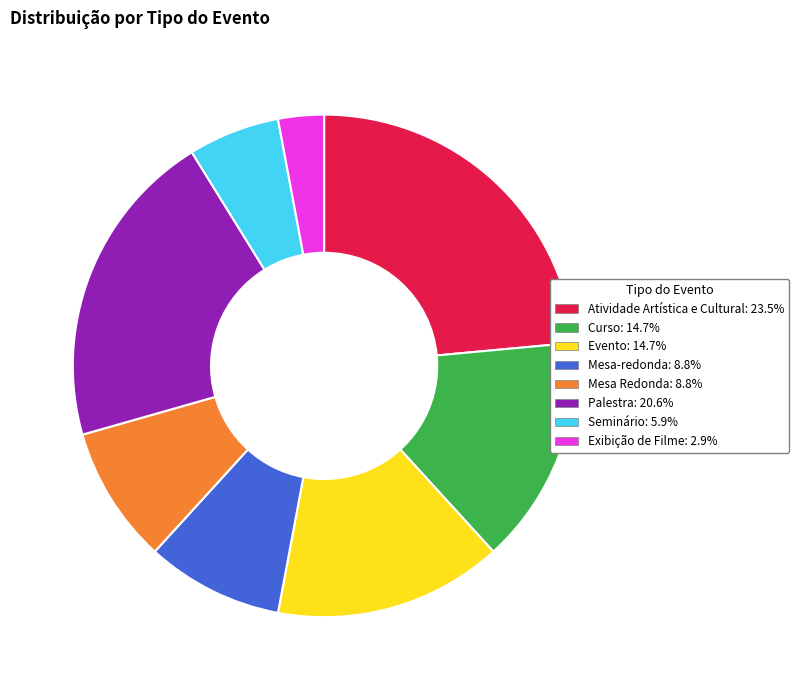

Is the sum of Seminário and Evento greater than half?

No